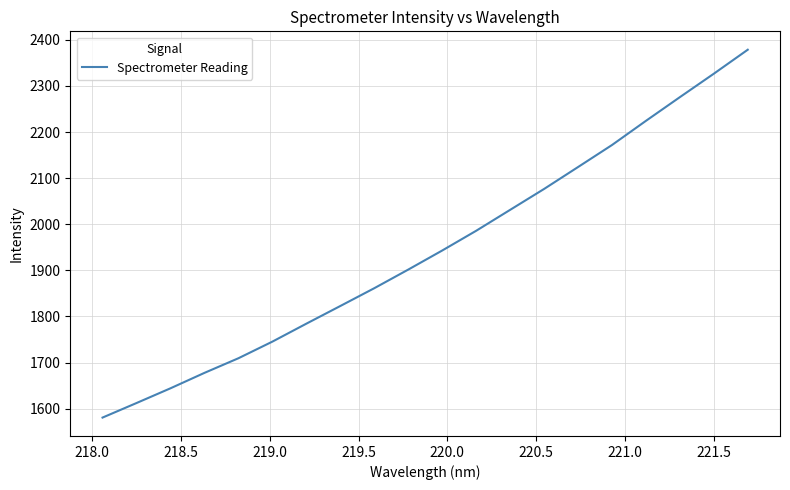

What is the smallest value displayed?

1580.6